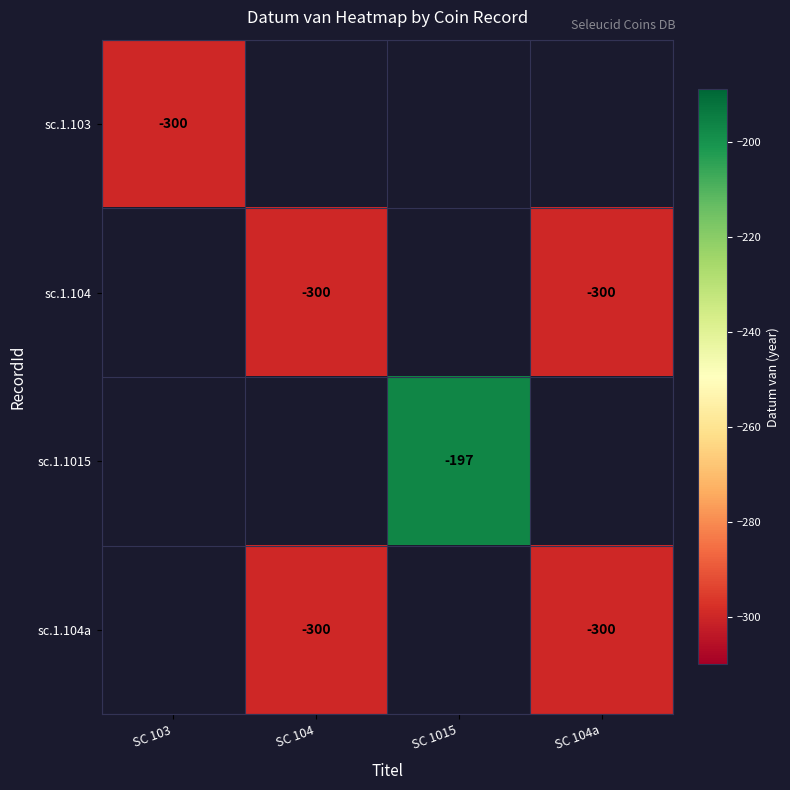

Is it true that sc.1.1015 equals -197 at SC 1015?

True